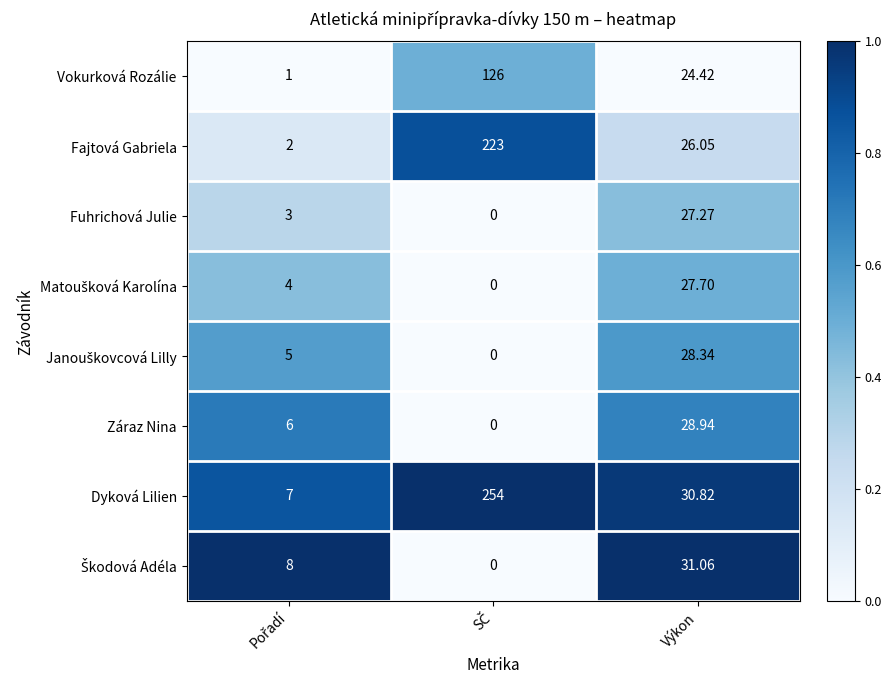

Where is Dyková Lilien nearest to the value 130?

Výkon